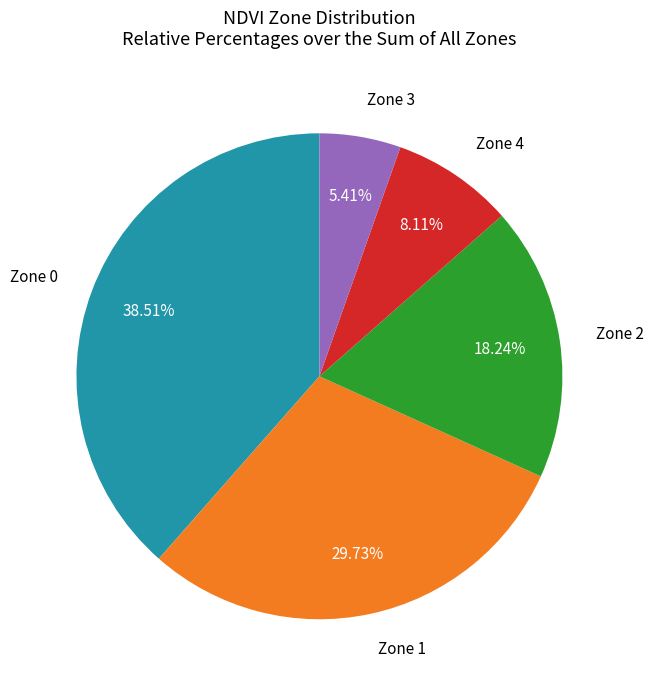

Is there a majority slice in this chart?

No